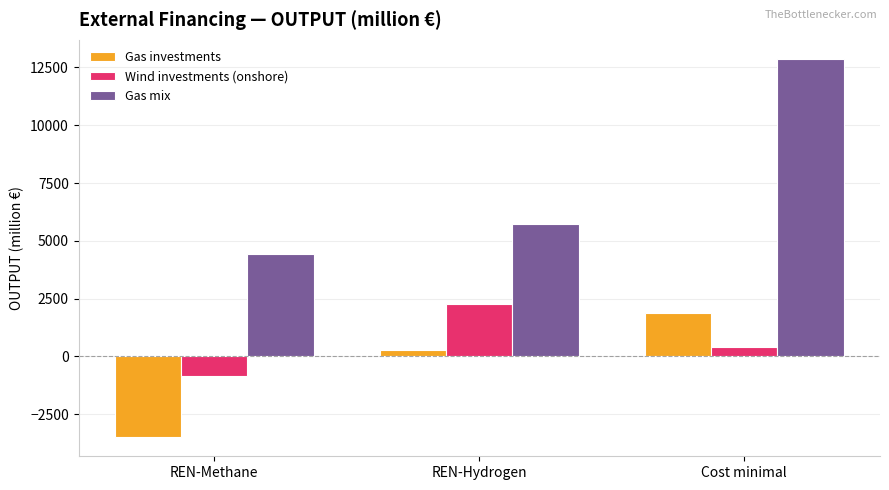

What is the difference between the Gas investments values at REN-Methane and Cost minimal?

5397.5